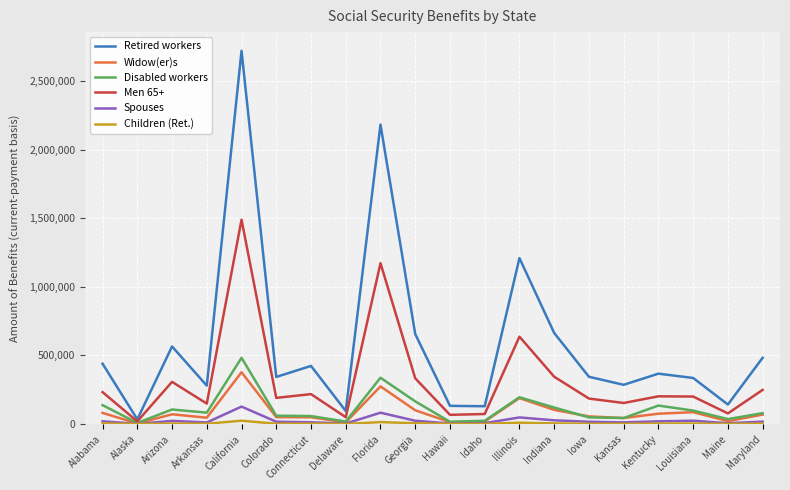

Does the chart display data point markers on the line(s)?

No